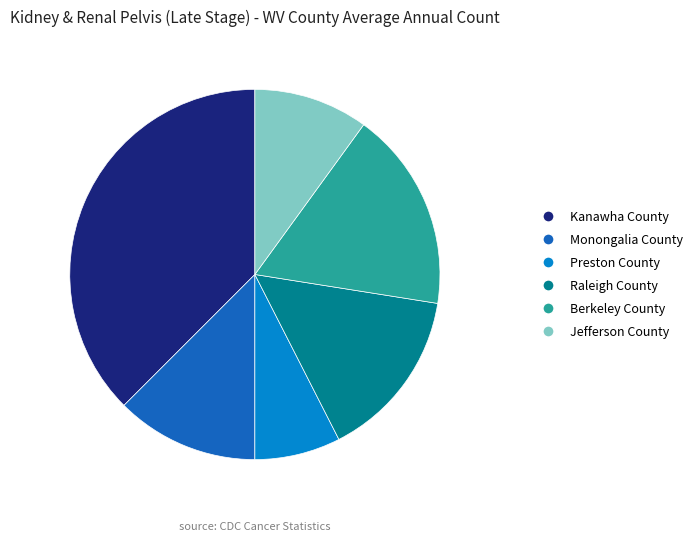

Do Monongalia County and Raleigh County together represent more than half of the pie?

No